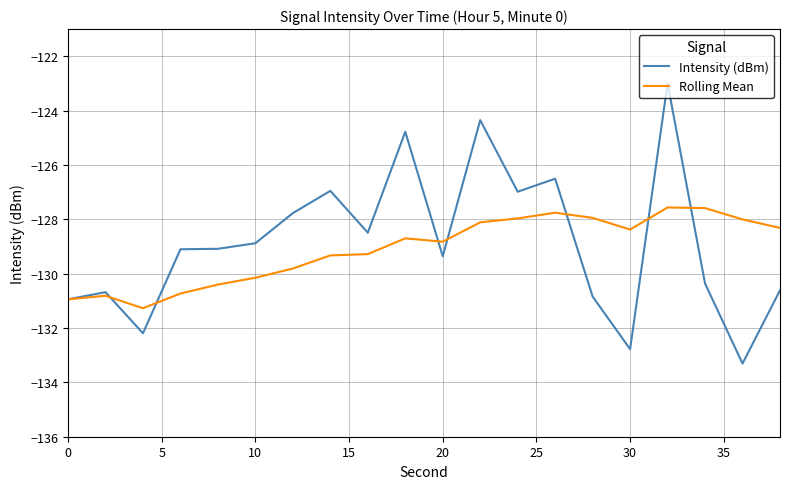

True or false: Intensity (dBm) has more than 2 points higher than both neighbors.

True